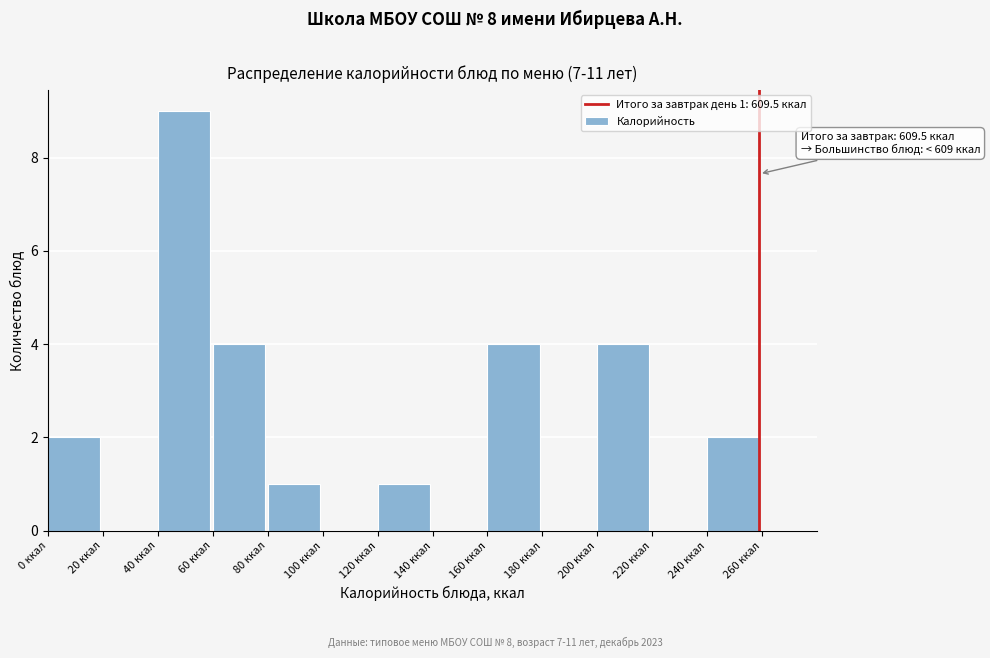

Over which range of the x-axis is the bar tallest?

40 to 60